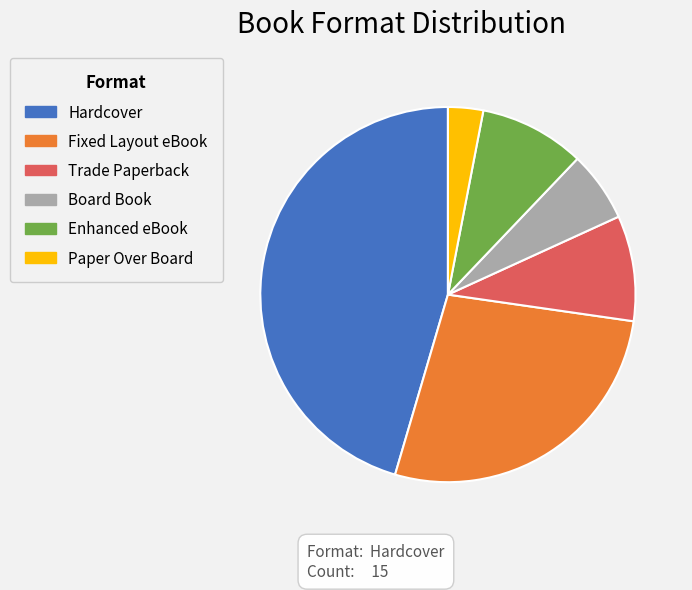

Is the sum of Fixed Layout eBook and Paper Over Board greater than half?

No